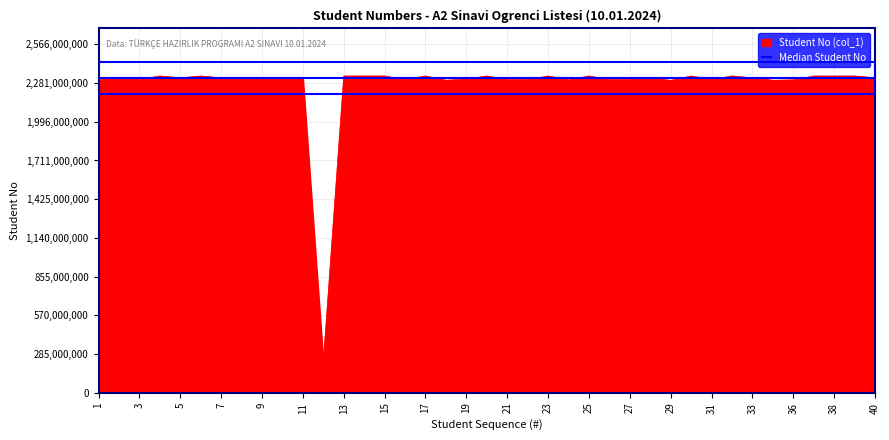

Which series has the largest range (max minus min)?

Student No (col_1)